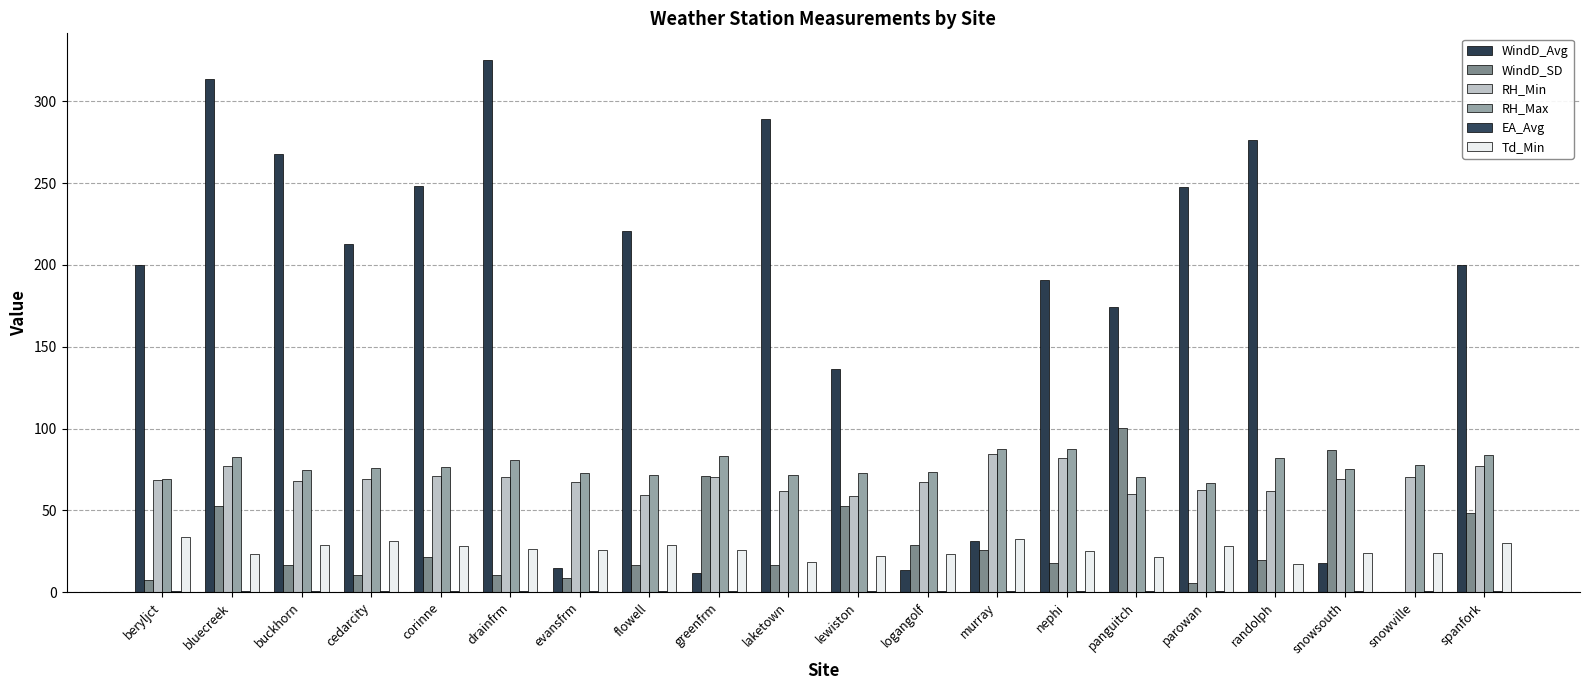

Count the number of categories in the chart.

20